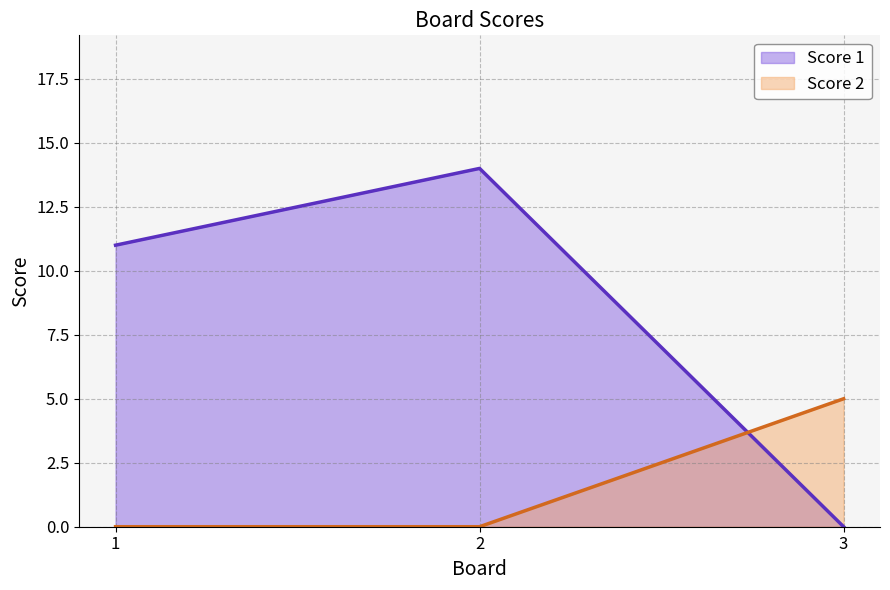

Rank the categories by Score 1 value from highest to lowest.

2, 1, 3